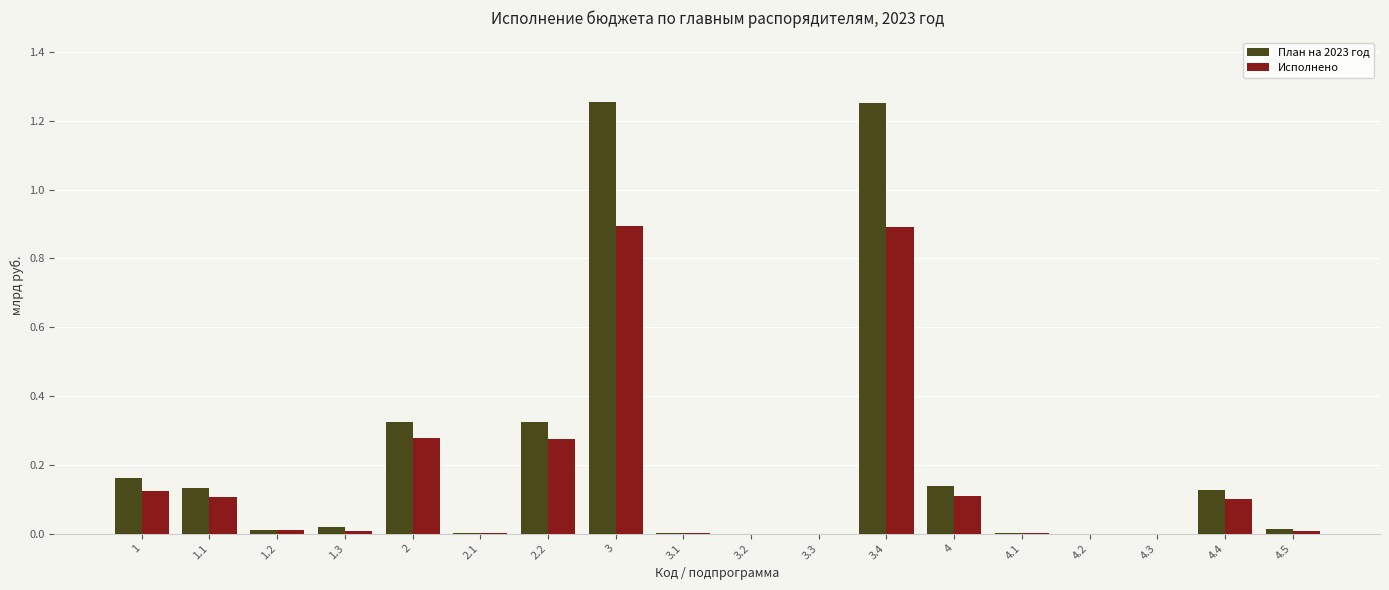

What is the sum of all План на 2023 год values?

3.8